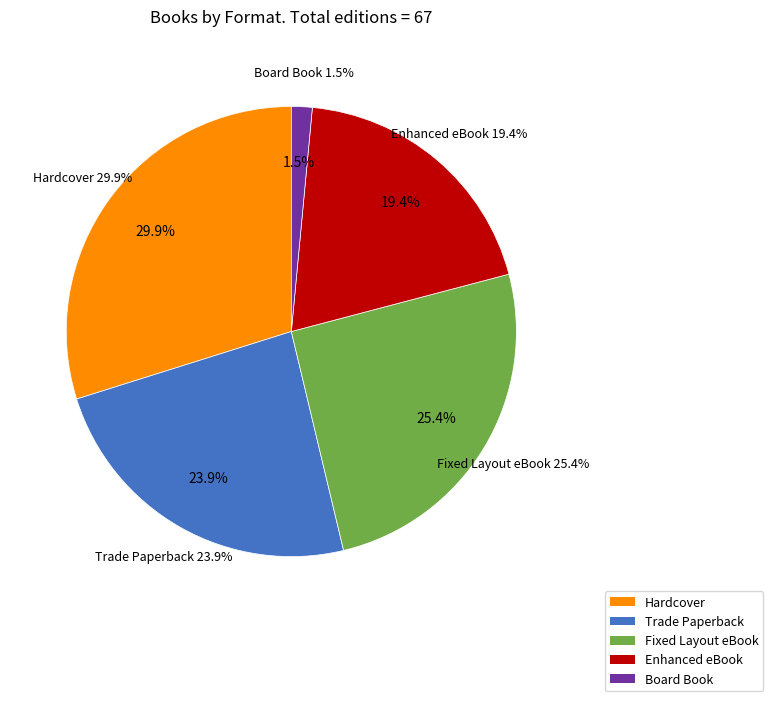

What percentage do Trade Paperback and Board Book together represent?

25.4%